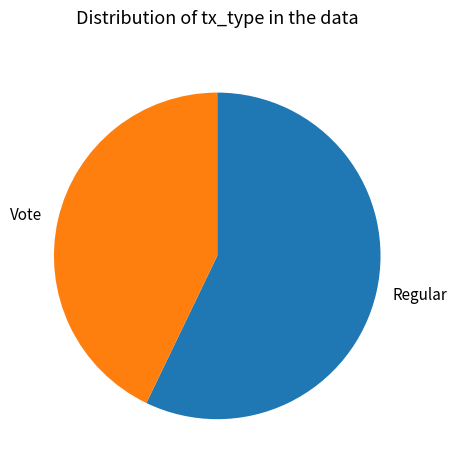

The Regular slice represents 57% of the pie. True or false?

True